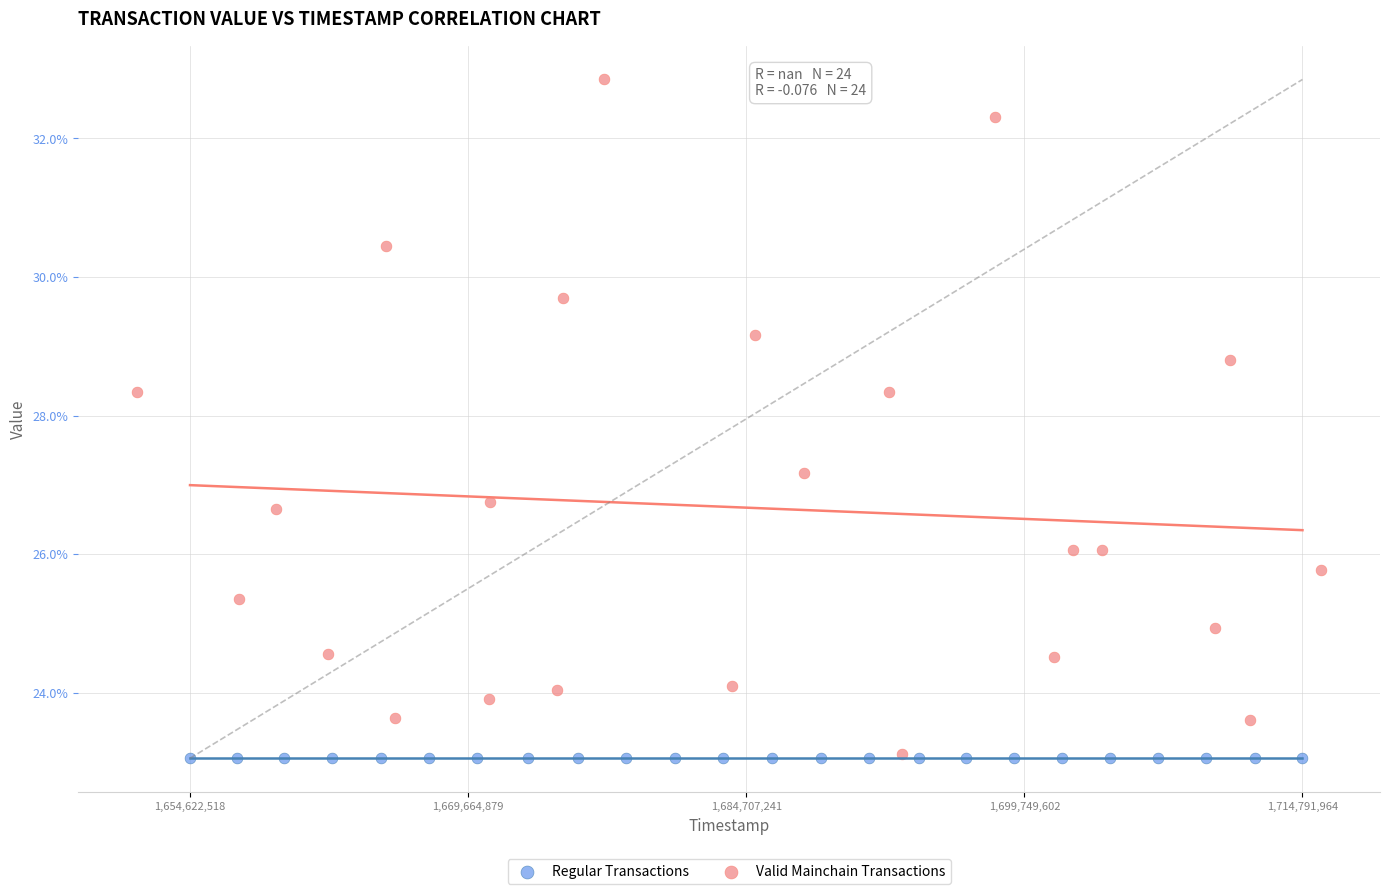

What are all the series names shown in the legend?

Regular Transactions, Valid Mainchain Transactions